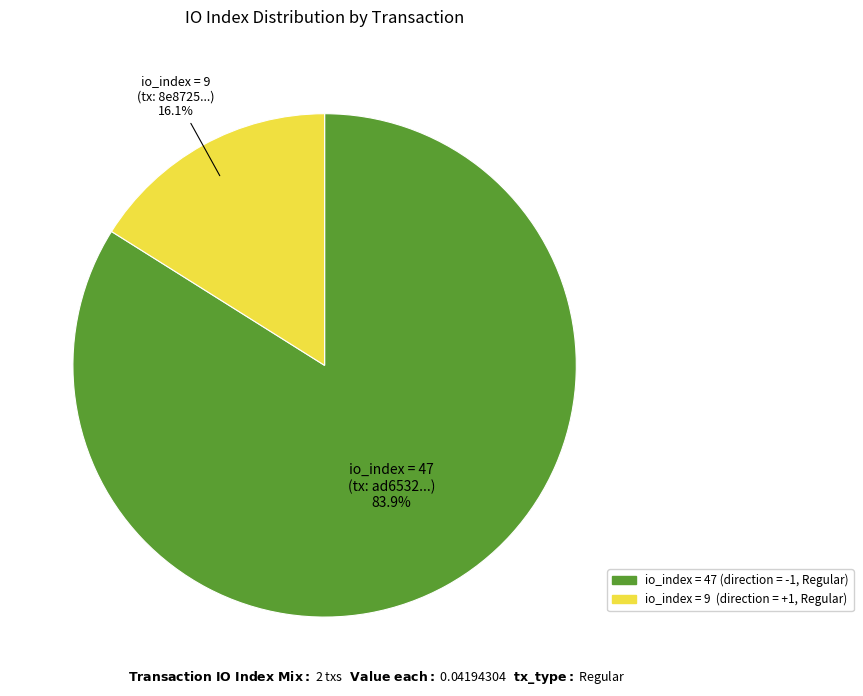

To the nearest percent, what is the average slice percentage?

50%